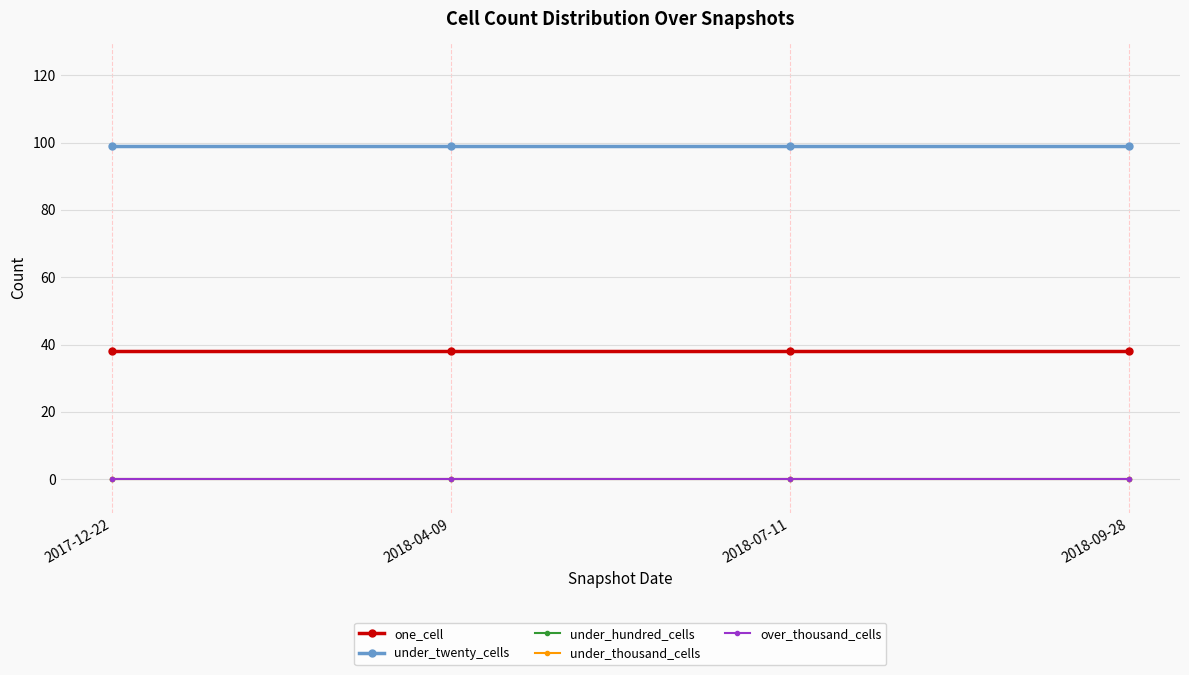

At which label does under_twenty_cells reach its peak?

2017-12-22